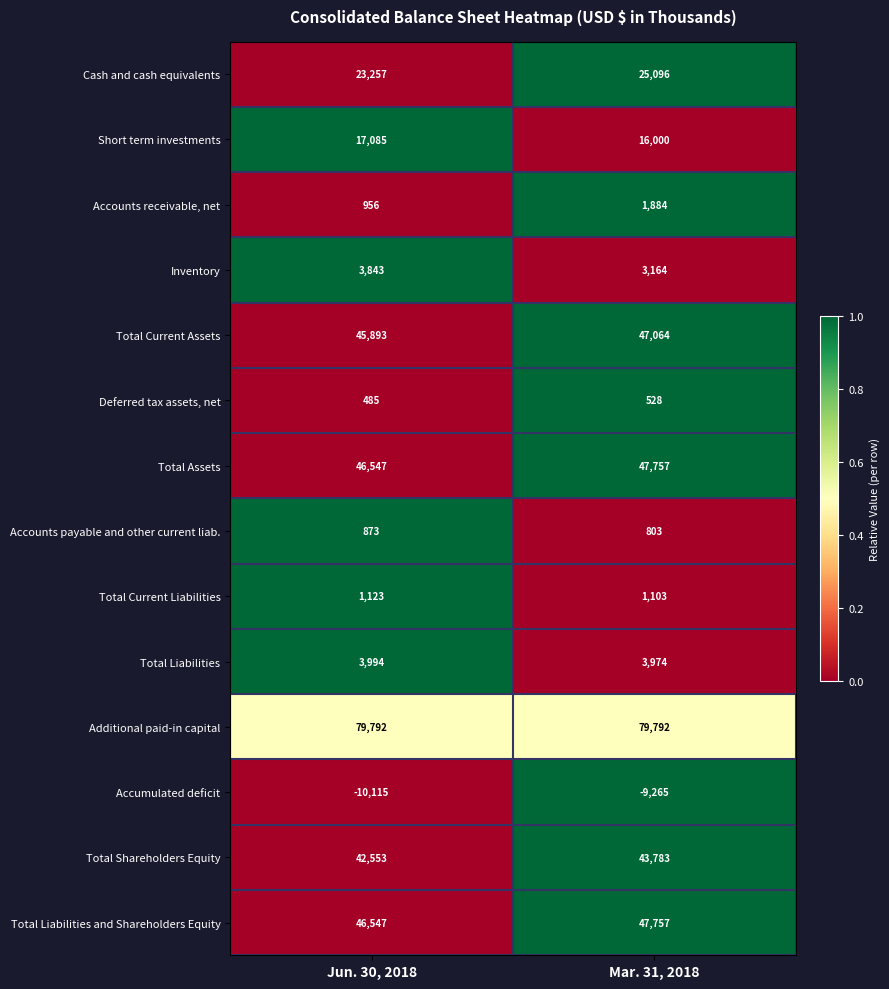

Reading left to right, list all the values displayed in this chart.

Cash and cash equivalents: Jun. 30, 2018=23257	Mar. 31, 2018=25096
Short term investments: Jun. 30, 2018=17085	Mar. 31, 2018=16000
Accounts receivable, net: Jun. 30, 2018=956	Mar. 31, 2018=1884
Inventory: Jun. 30, 2018=3843	Mar. 31, 2018=3164
Total Current Assets: Jun. 30, 2018=45893	Mar. 31, 2018=47064
Deferred tax assets, net: Jun. 30, 2018=485	Mar. 31, 2018=528
Total Assets: Jun. 30, 2018=46547	Mar. 31, 2018=47757
Accounts payable and other current liab.: Jun. 30, 2018=873	Mar. 31, 2018=803
Total Current Liabilities: Jun. 30, 2018=1123	Mar. 31, 2018=1103
Total Liabilities: Jun. 30, 2018=3994	Mar. 31, 2018=3974
Additional paid-in capital: Jun. 30, 2018=79792	Mar. 31, 2018=79792
Accumulated deficit: Jun. 30, 2018=-10115	Mar. 31, 2018=-9265
Total Shareholders Equity: Jun. 30, 2018=42553	Mar. 31, 2018=43783
Total Liabilities and Shareholders Equity: Jun. 30, 2018=46547	Mar. 31, 2018=47757